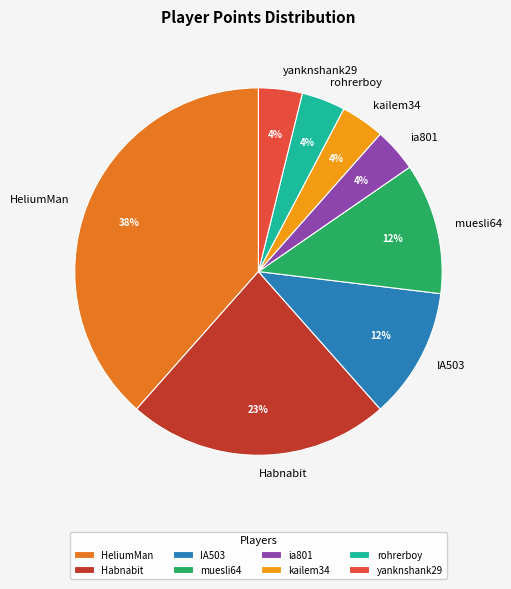

To the nearest percent, what is the difference between the yanknshank29 and muesli64 slice percentages?

8%